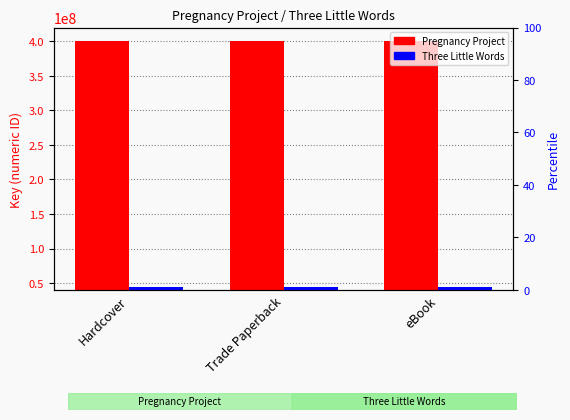

Is it true that Pregnancy Project equals 400436271 at eBook?

True